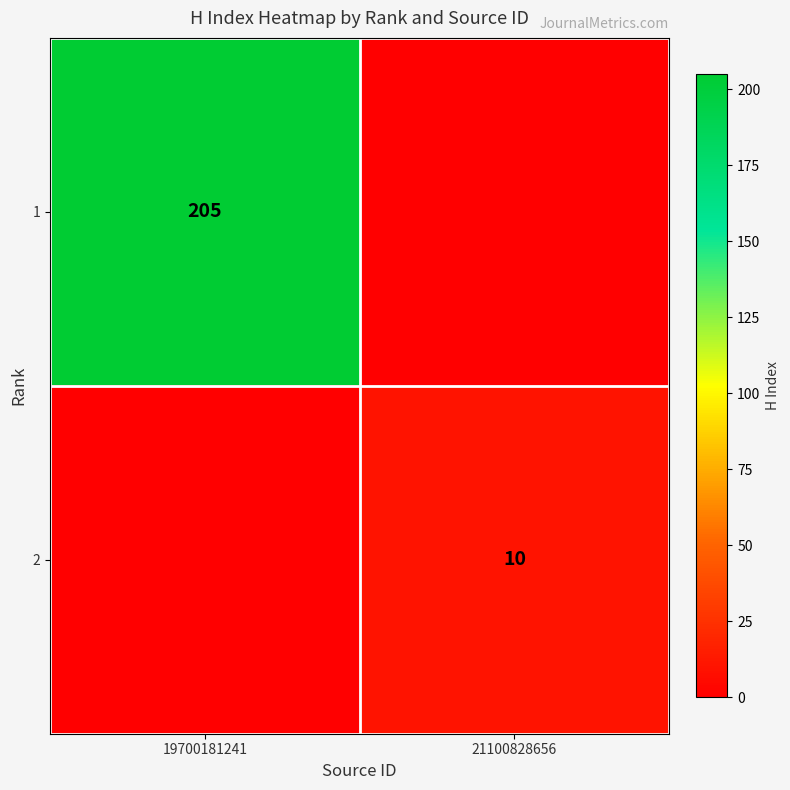

Is it true that 2 equals 2 at 21100828656?

False